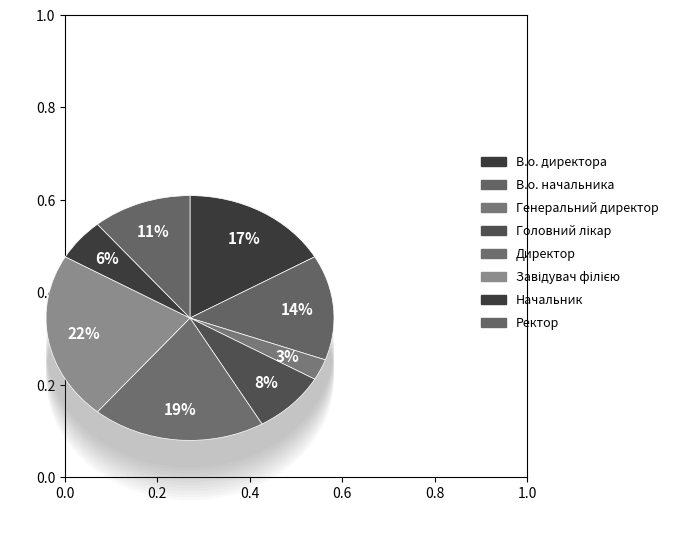

What is the largest slice in the pie chart?

Завідувач філією